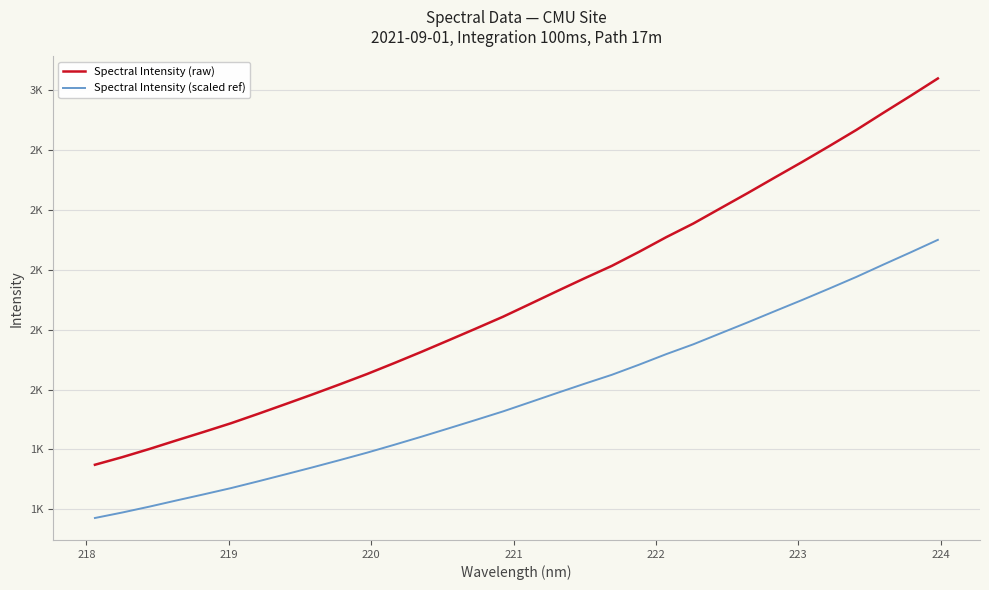

True or false: Spectral Intensity (raw) and Spectral Intensity (scaled ref) intersect in this chart.

False